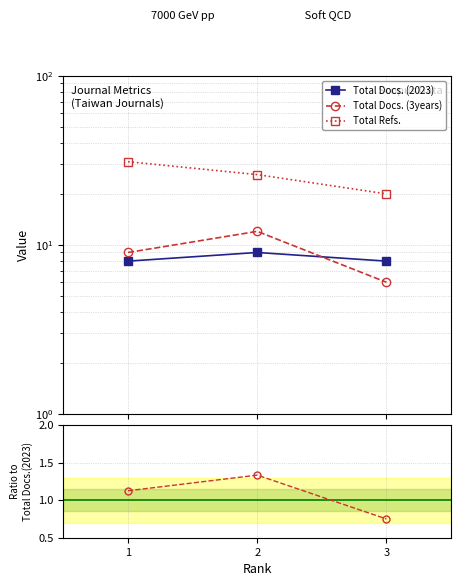

At how many categories does at least one series exceed 4?

3